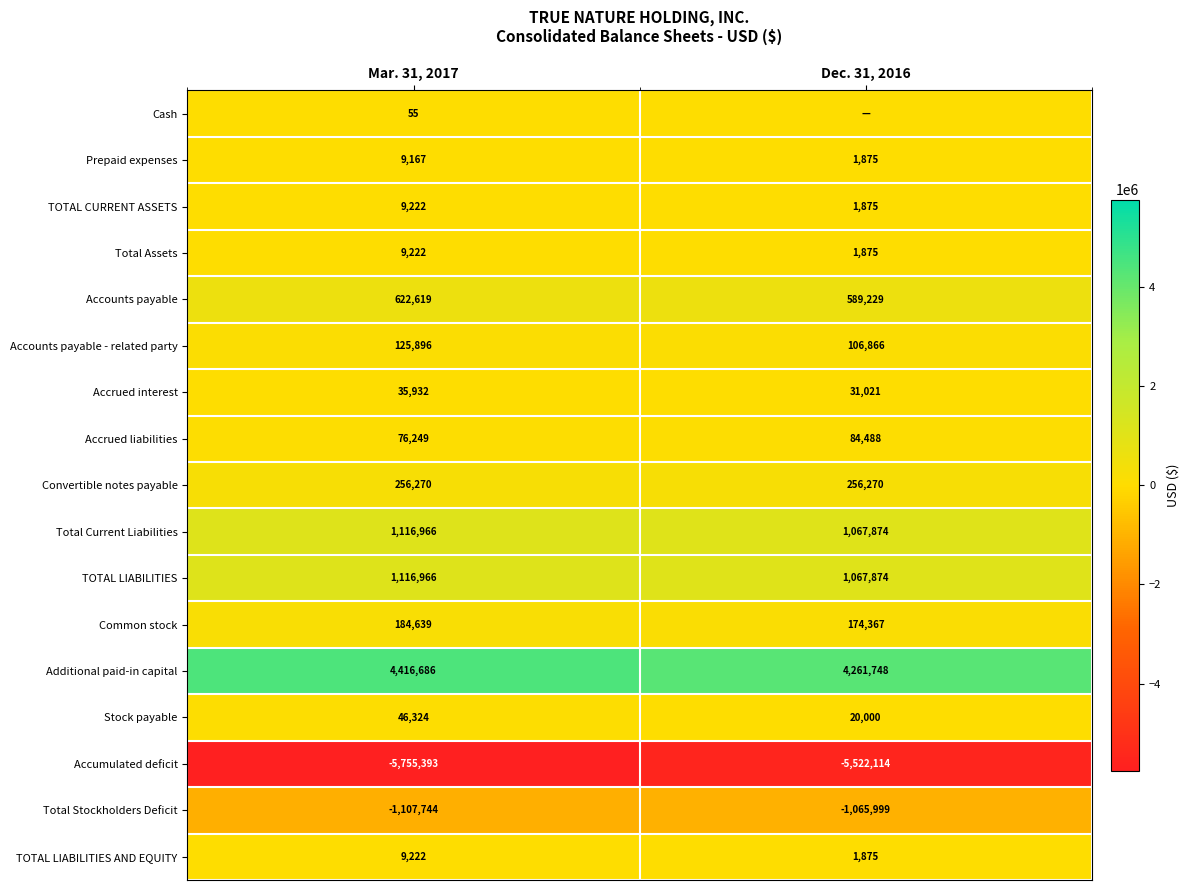

What is the maximum value shown in the chart?

4416686